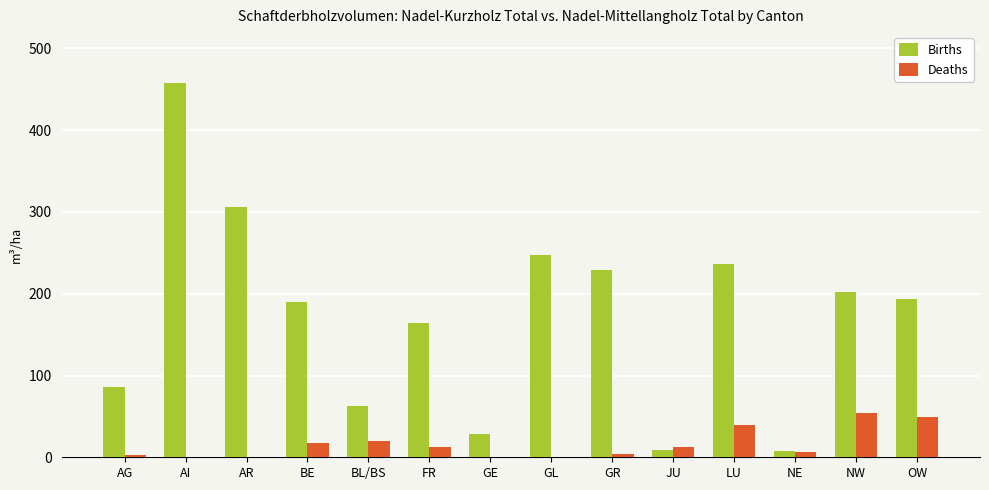

What is the maximum value shown in the chart?

458.0